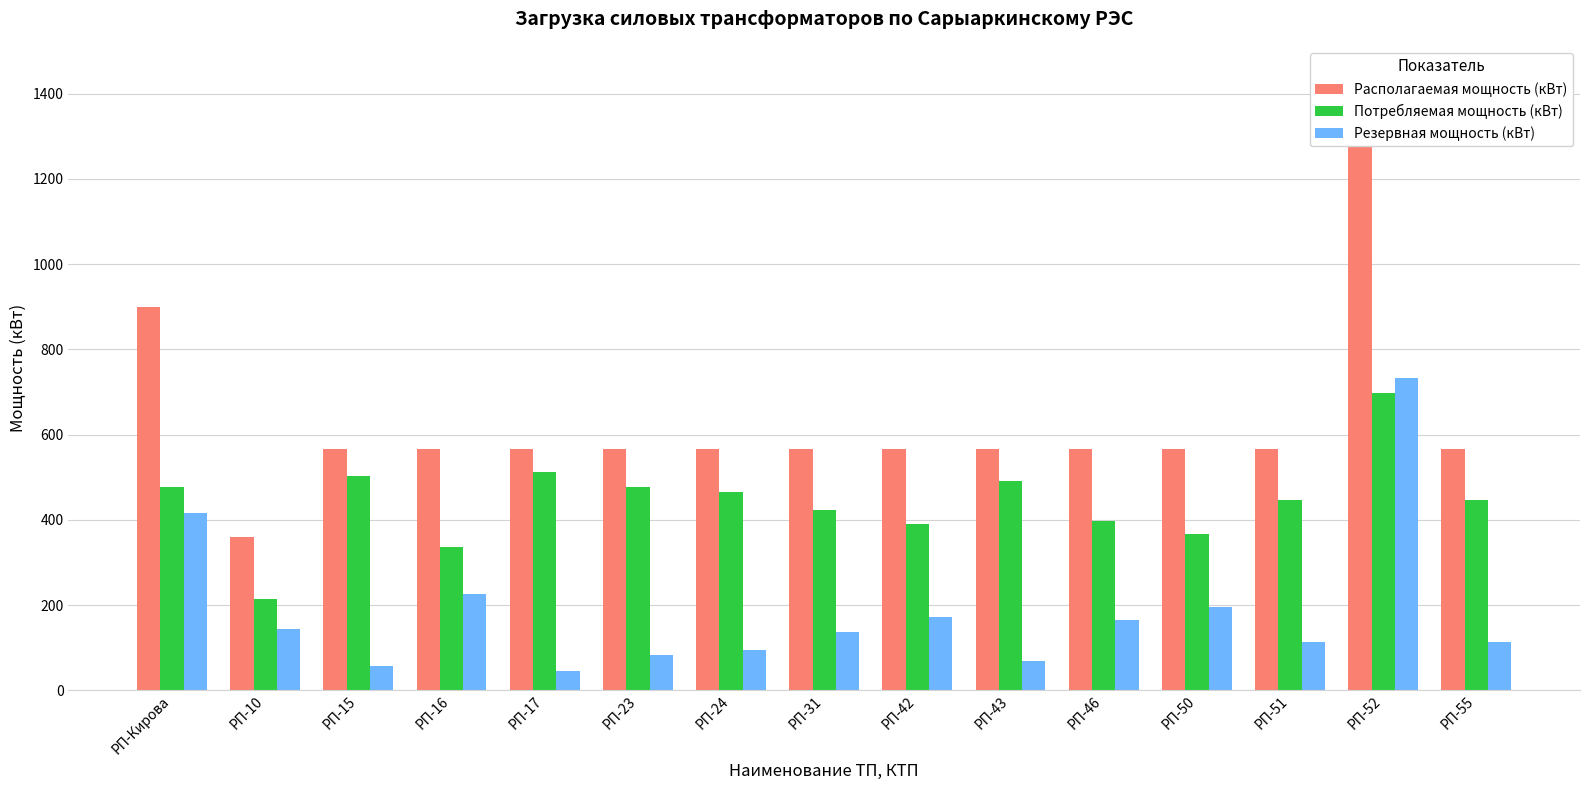

Are the bars horizontal?

No